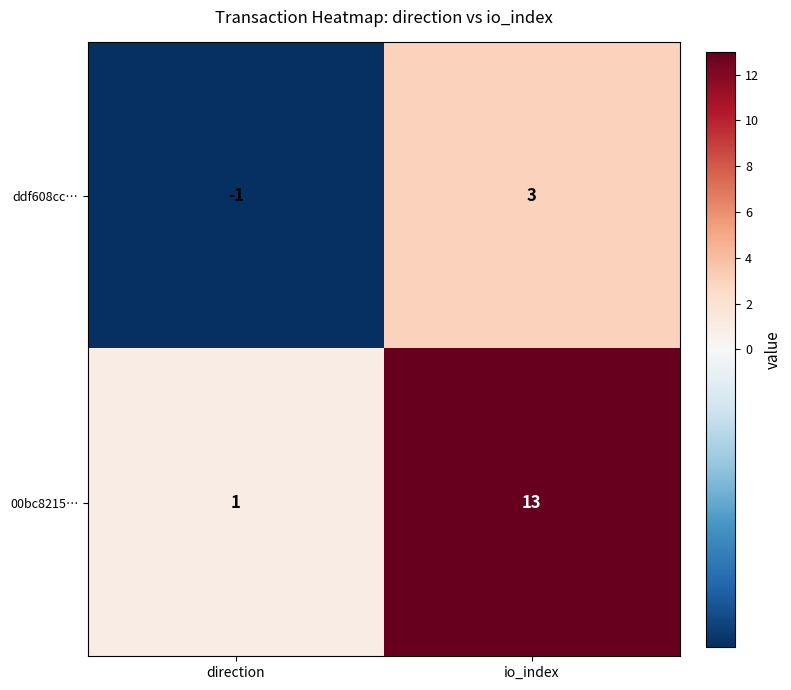

Is it true that ddf608cc… equals -1 at direction?

True